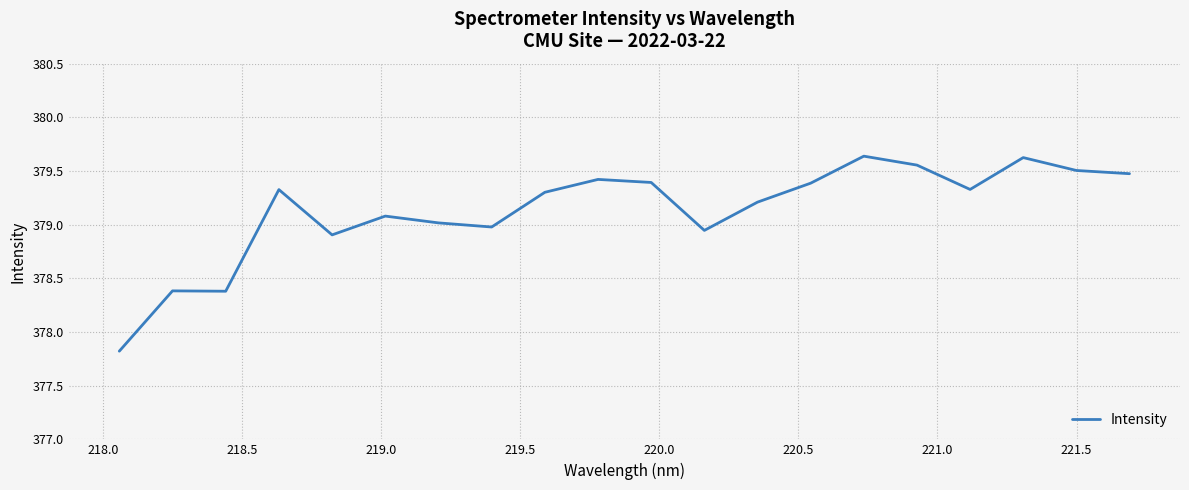

What is the minimum value shown in the chart?

377.8